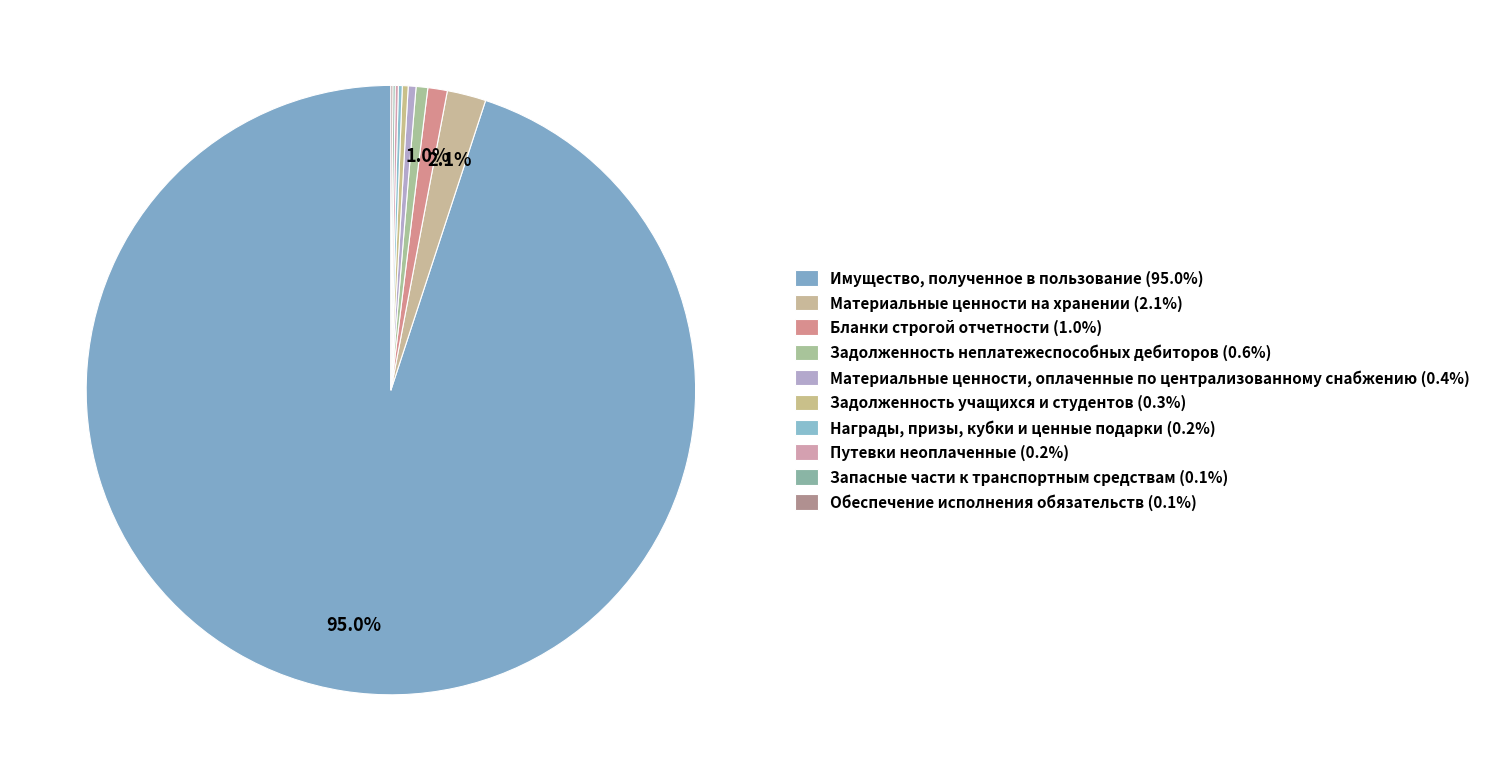

How many segments does this pie chart have?

10